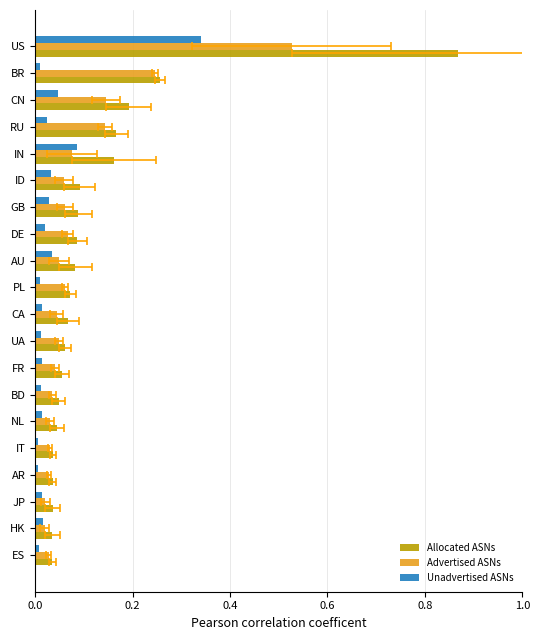

At CA, list the series in order from smallest to largest.

Unadvertised ASNs, Advertised ASNs, Allocated ASNs